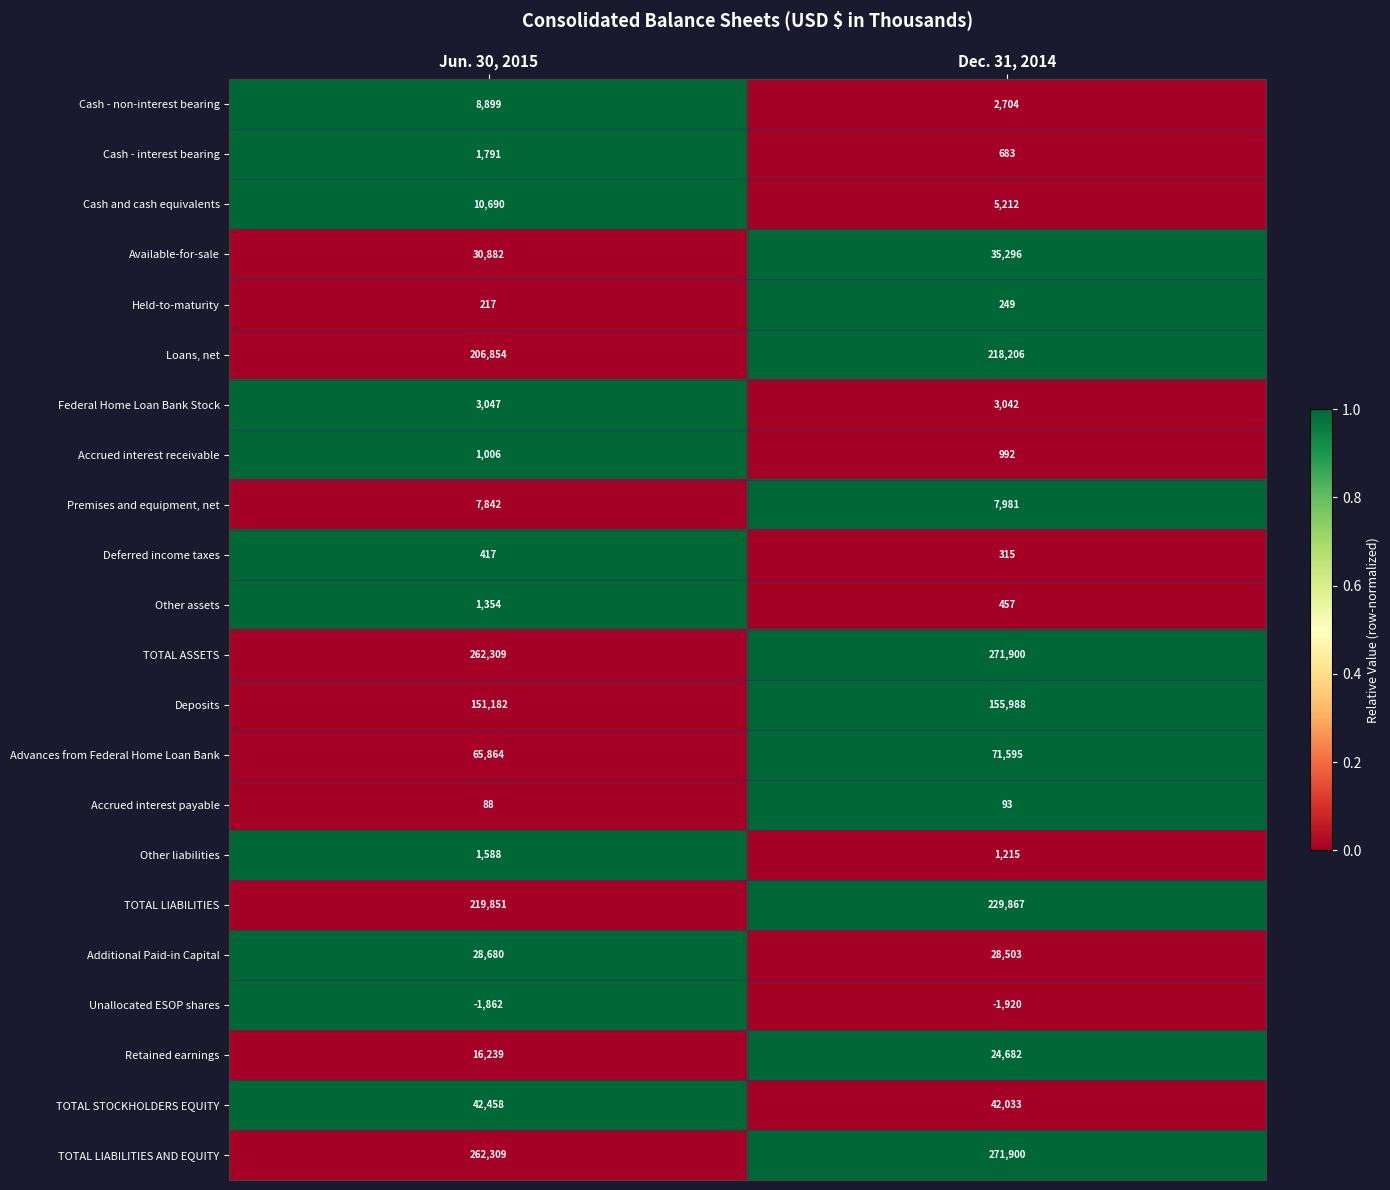

Where is Held-to-maturity nearest to the value 233?

Jun. 30, 2015